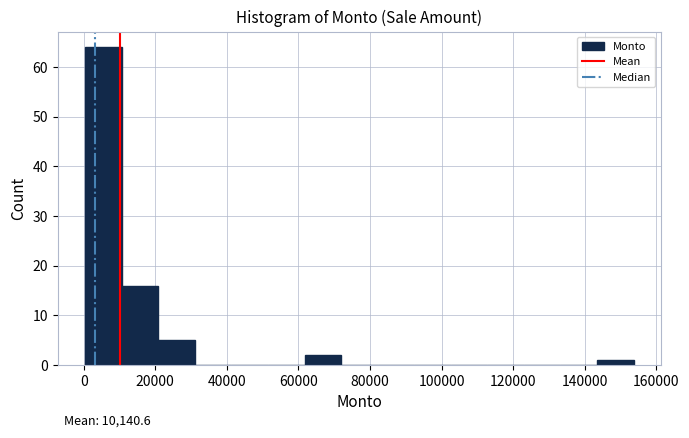

Over which range of the x-axis is the bar tallest?

0 to 10000